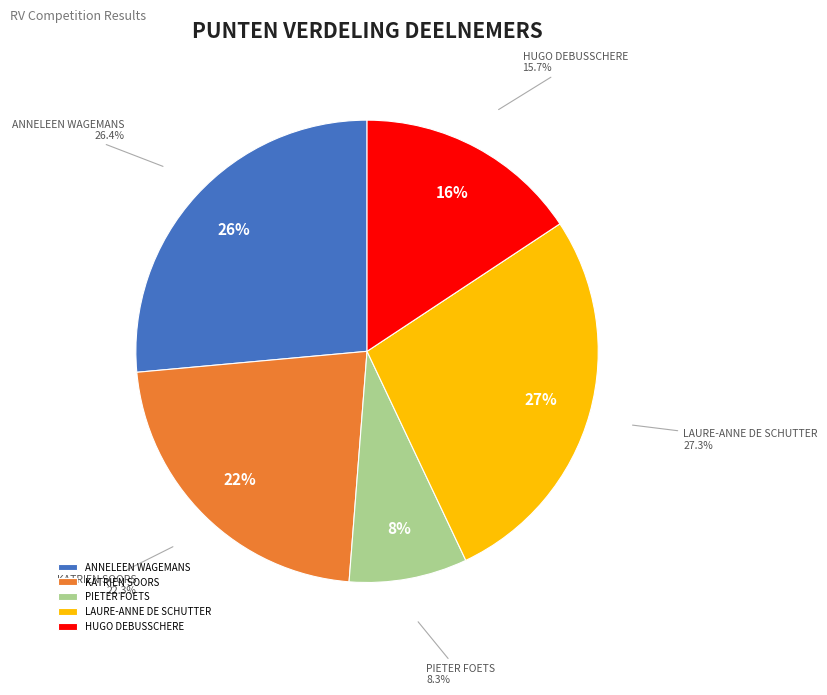

Is there any slice that represents more than half of the pie?

No